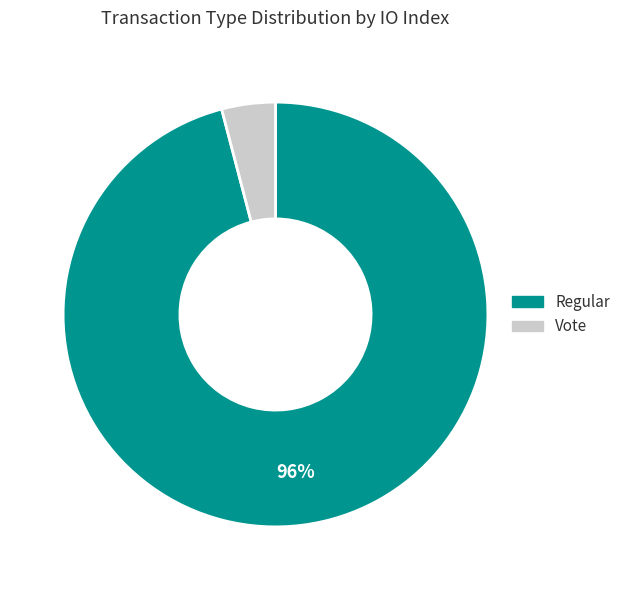

Which has a higher value, Regular or Vote?

Regular